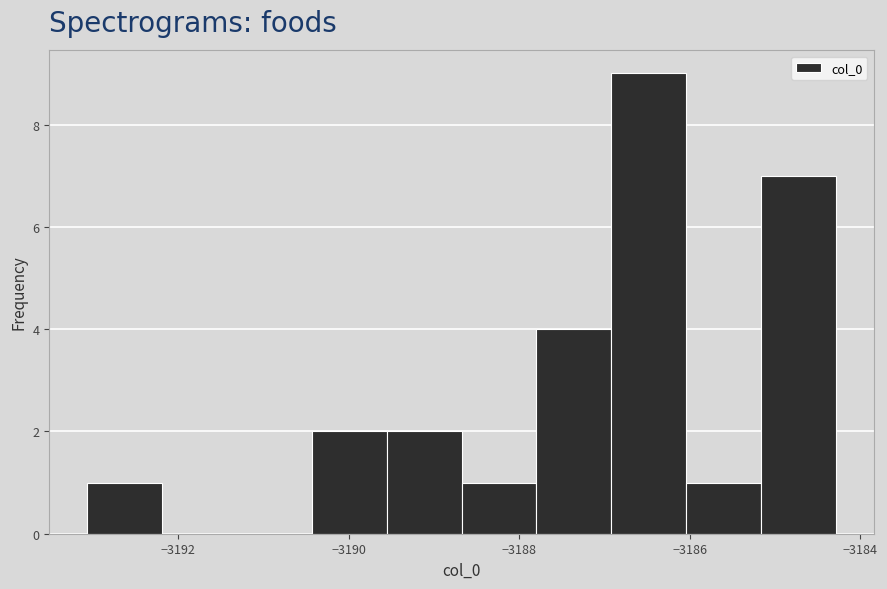

Reading left to right, list every bar in this chart as the range it spans on the x-axis followed by its height. Neither the bar edges nor the heights are printed on the chart, so give them approximately, as read against the axes.

-3193.0 to -3192.2: 1
-3192.2 to -3191.4: 0
-3191.4 to -3190.4: 0
-3190.4 to -3189.6: 2
-3189.6 to -3188.6: 2
-3188.6 to -3187.8: 1
-3187.8 to -3187.0: 4
-3187.0 to -3186.0: 9
-3186.0 to -3185.2: 1
-3185.2 to -3184.2: 7